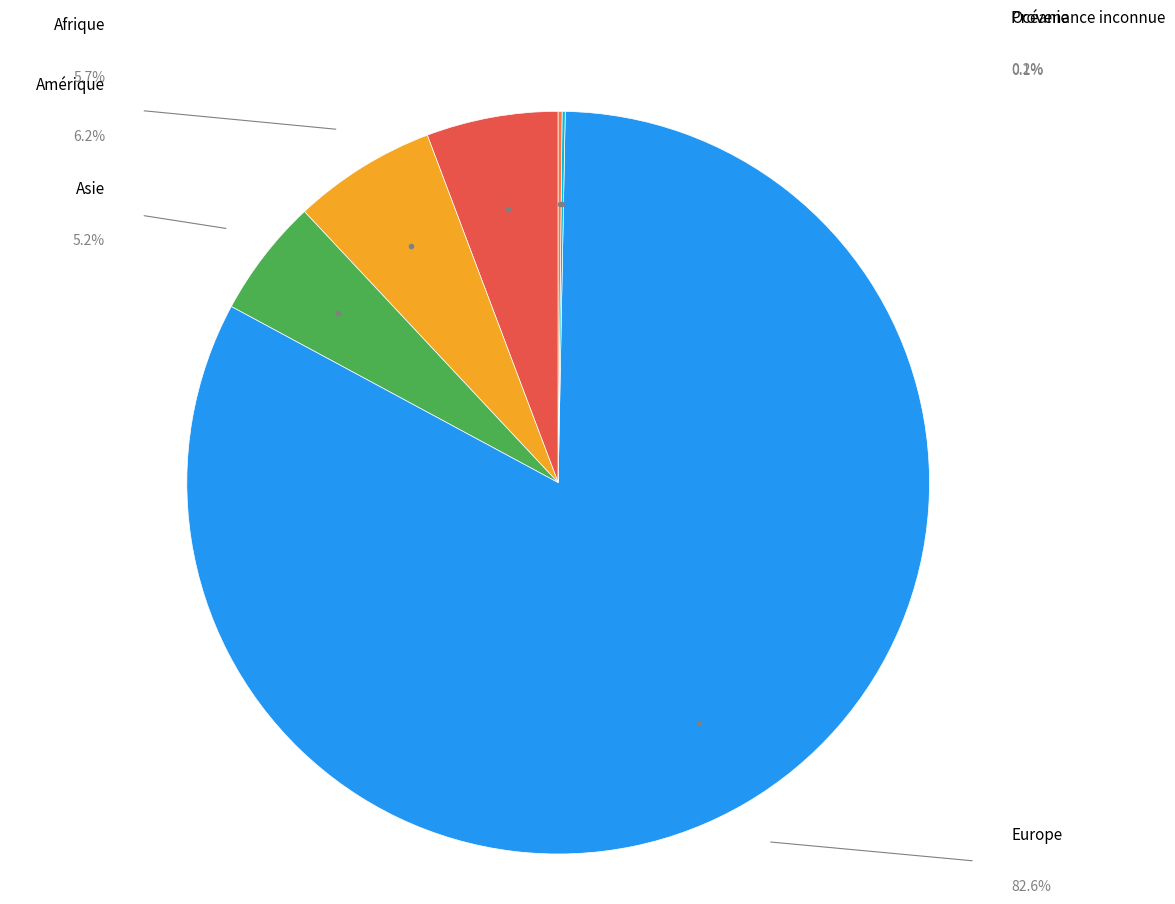

What percentage is the Asie slice, to the nearest percent?

5%